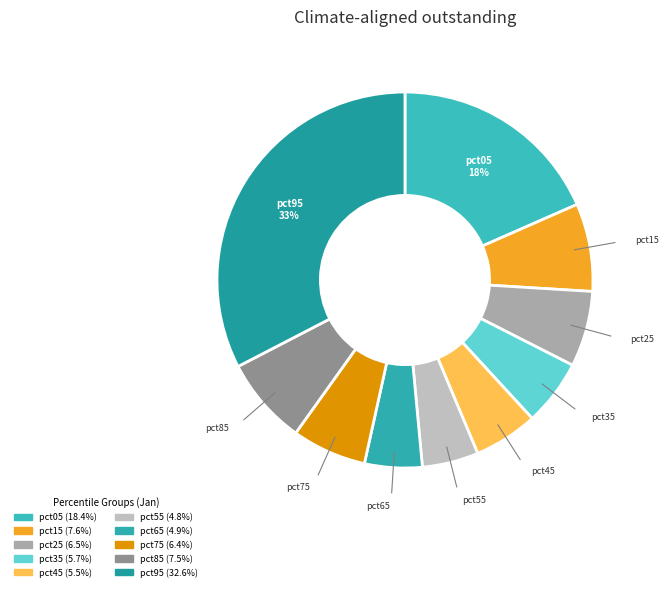

Is there a majority slice in this chart?

No